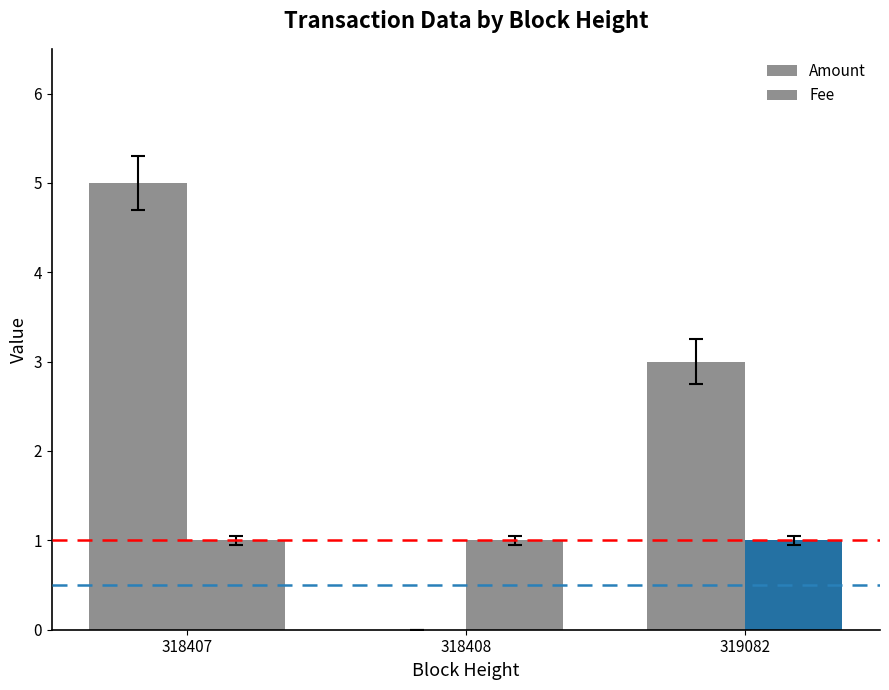

At 319082, list the series in order from largest to smallest.

Amount, Fee